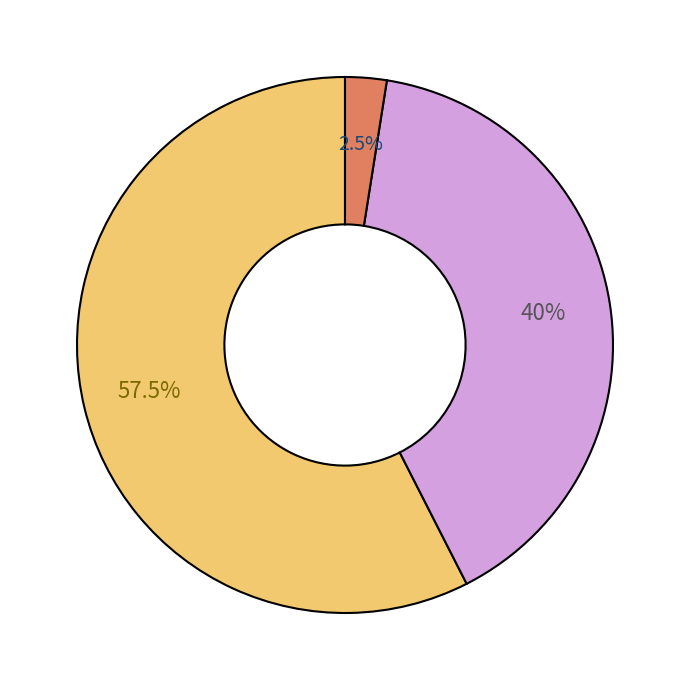

Does any single category account for the majority?

Yes